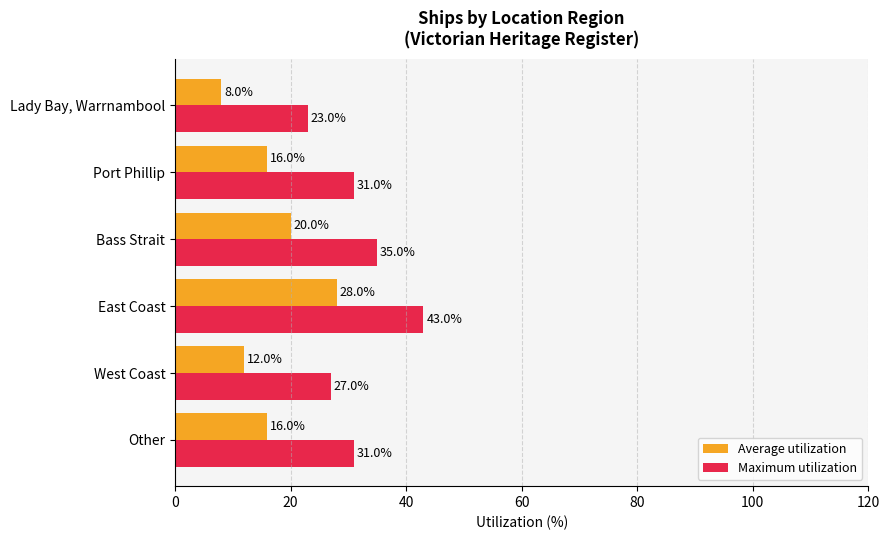

At East Coast, list the series in order from largest to smallest.

Maximum utilization, Average utilization